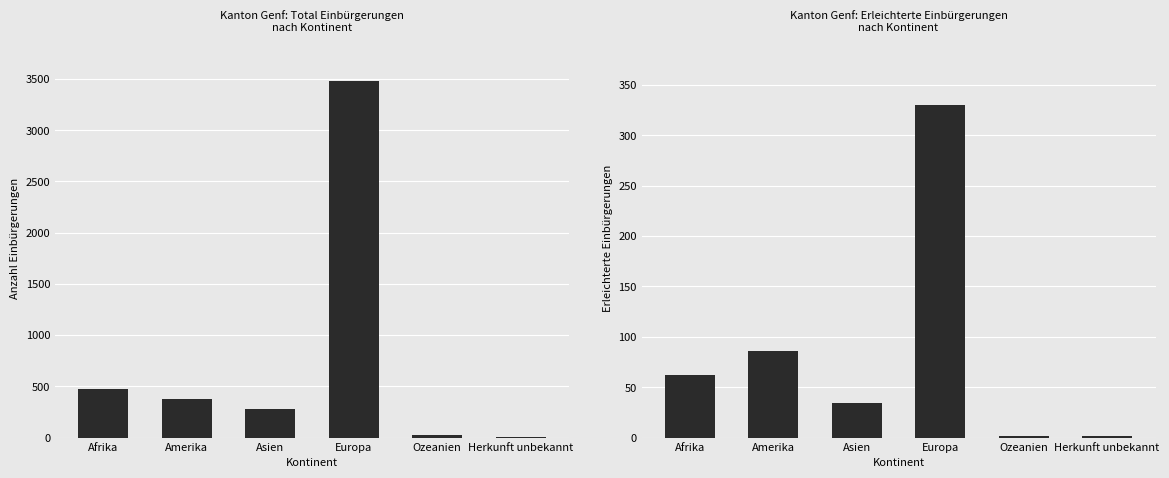

At which label does Erleichterte Einbürgerungen reach its minimum?

Ozeanien